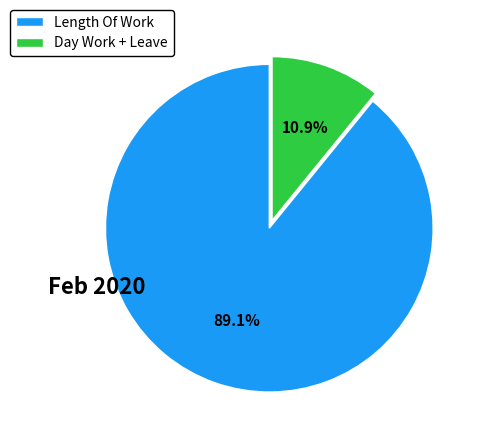

What percentage do Day Work + Leave and Length Of Work together represent?

100.0%